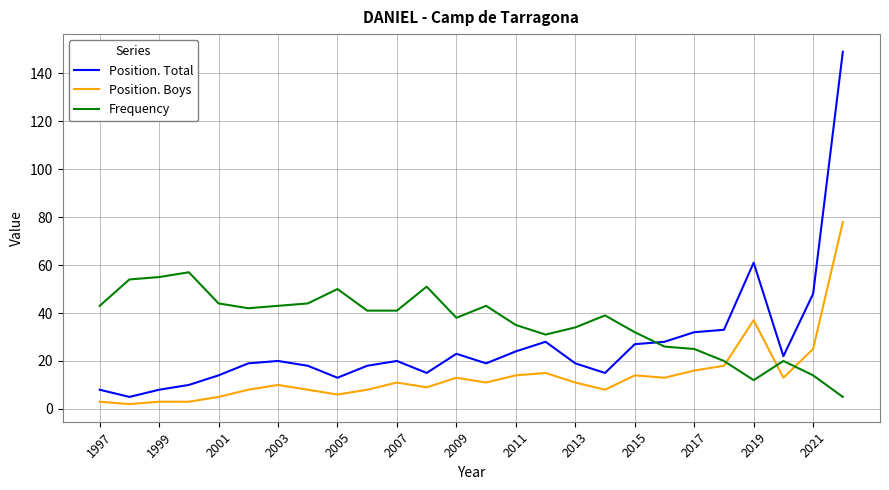

Rank the series by their average value, from highest to lowest.

Frequency, Position. Total, Position. Boys